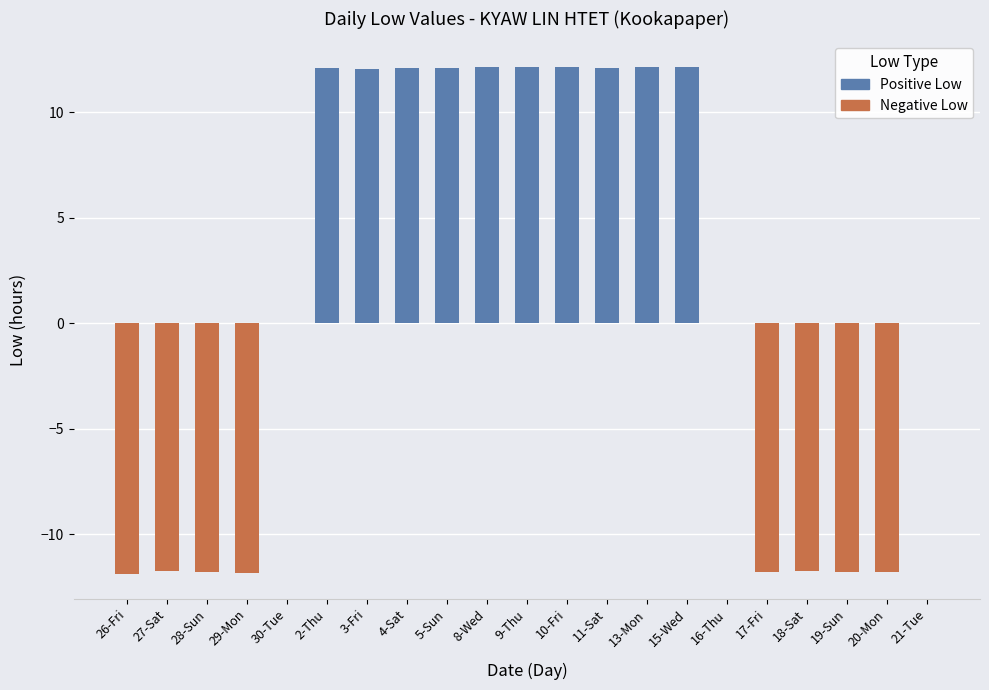

At 17-Fri, list the series in order from largest to smallest.

Positive Low, Negative Low